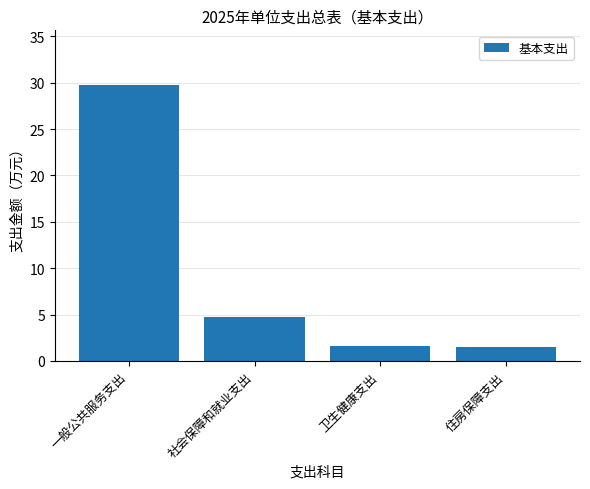

Is it true that the value at 社会保障和就业支出 is 1.5?

False